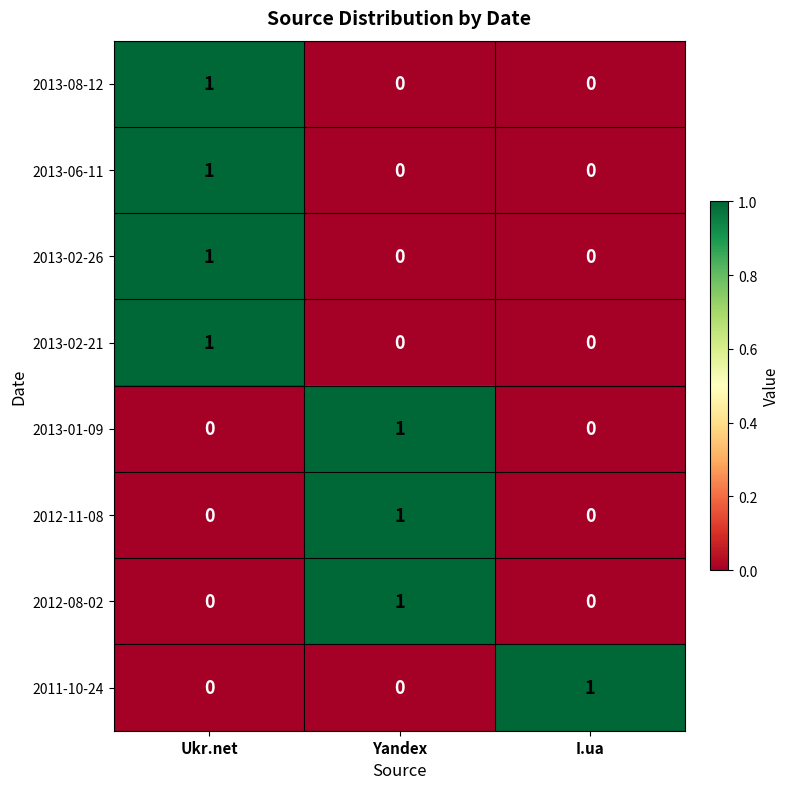

Reading left to right, extract all data points from this chart.

2013-08-12: 1	0	0
2013-06-11: 1	0	0
2013-02-26: 1	0	0
2013-02-21: 1	0	0
2013-01-09: 0	1	0
2012-11-08: 0	1	0
2012-08-02: 0	1	0
2011-10-24: 0	0	1